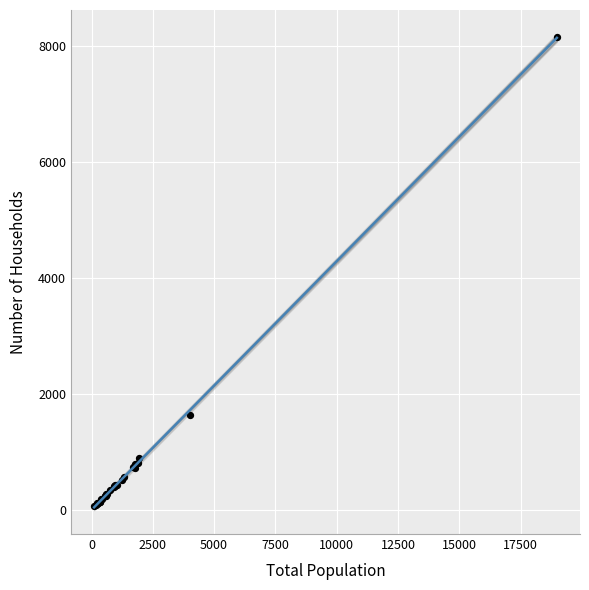

What Y value in the scatter plot is closest to 4108?

1628